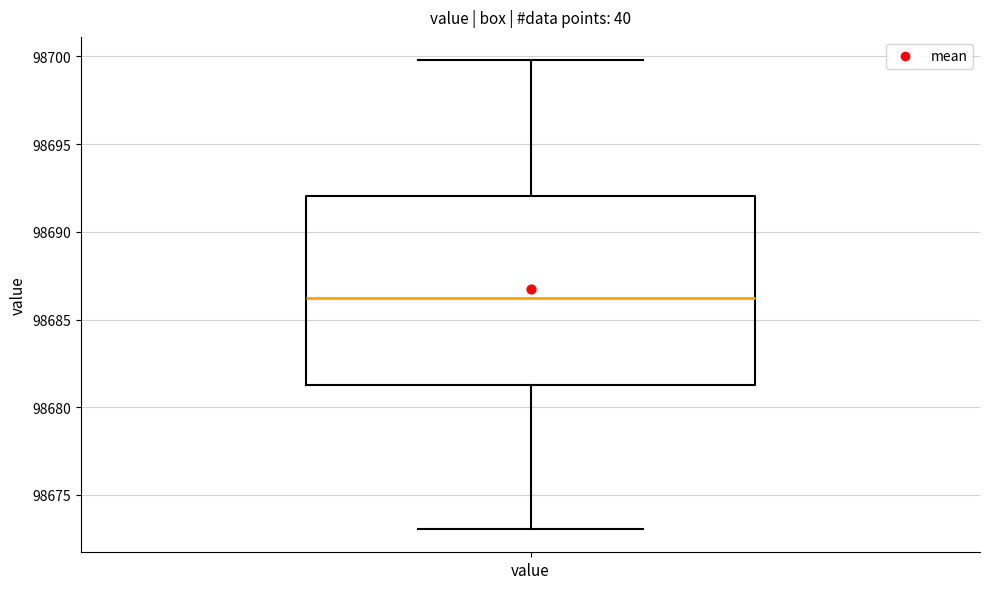

Where is the upper edge of the box for value on the y-axis? The values are not printed on the chart, so give them approximately, as read against the axis.

98692.0